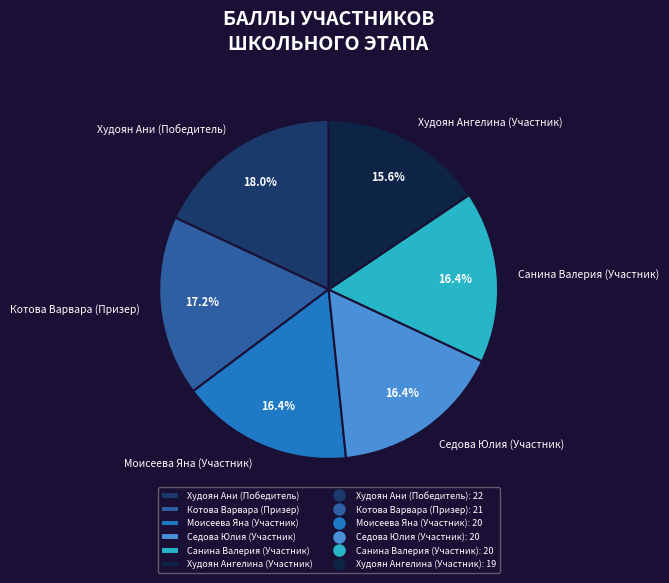

Between Котова Варвара (Призер) and Худоян Ани (Победитель), which is larger?

Худоян Ани (Победитель)